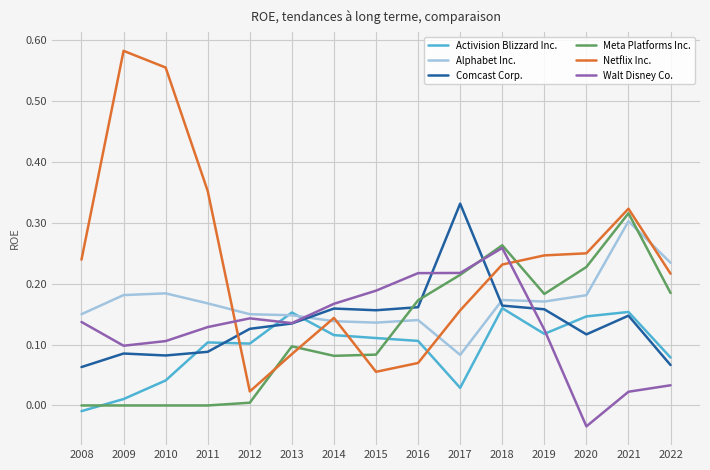

Which label corresponds to the smallest value in the chart?

2020